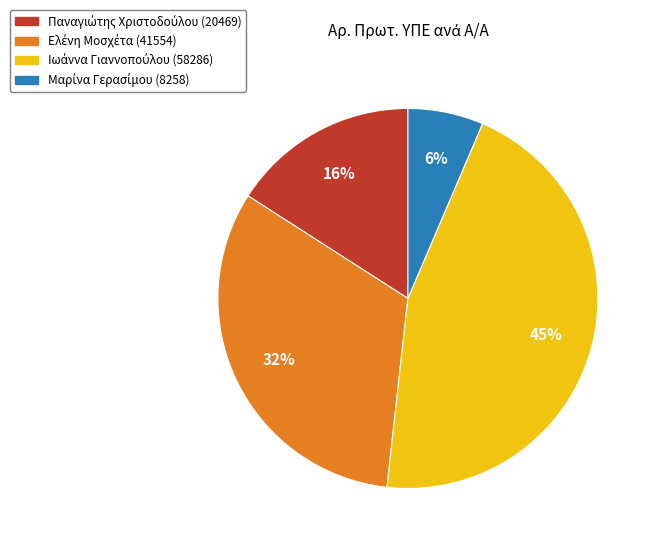

To the nearest percent, what is the difference between the largest and smallest slice percentages?

39%